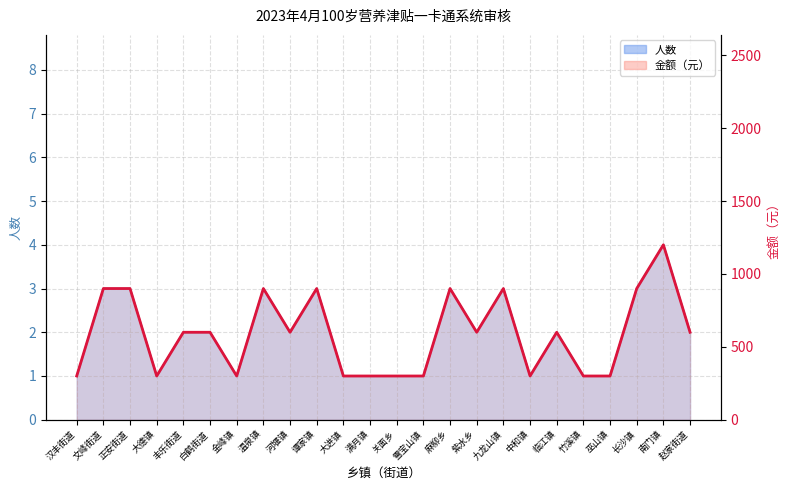

List the labels in order of value, largest first.

南门镇, 文峰街道, 正安街道, 温泉镇, 谭家镇, 麻柳乡, 九龙山镇, 长沙镇, 丰乐街道, 白鹤街道, 河堰镇, 紫水乡, 临江镇, 赵家街道, 汉丰街道, 大德镇, 金峰镇, 大进镇, 满月镇, 关面乡, 雪宝山镇, 中和镇, 竹溪镇, 巫山镇